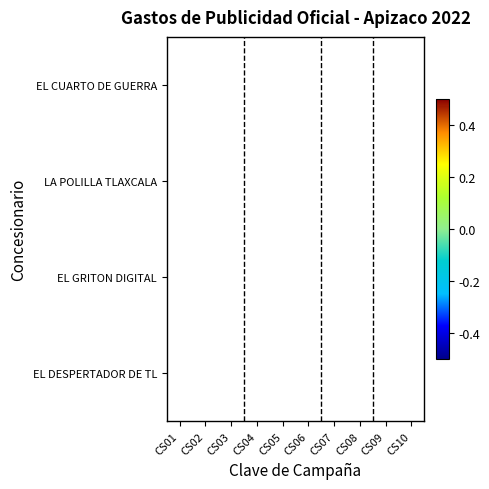

How many series are shown in this chart?

4